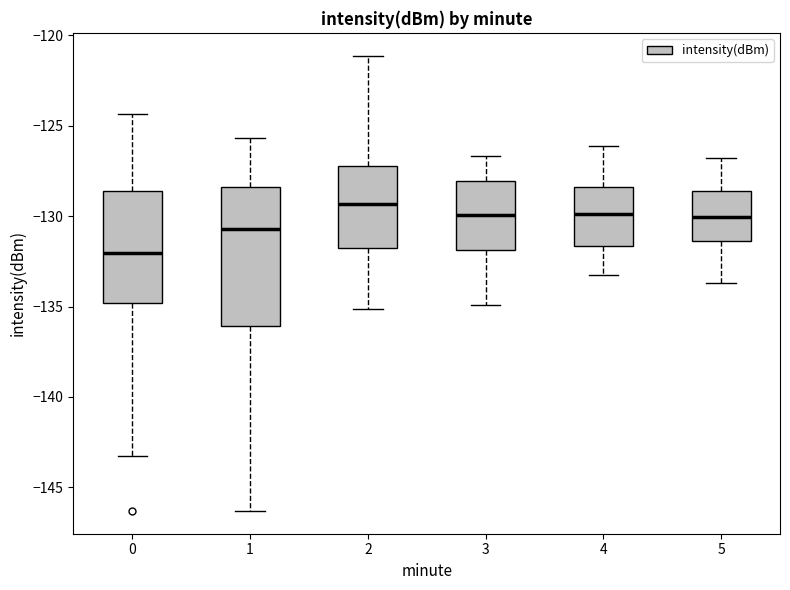

Which box's median line is the highest?

2